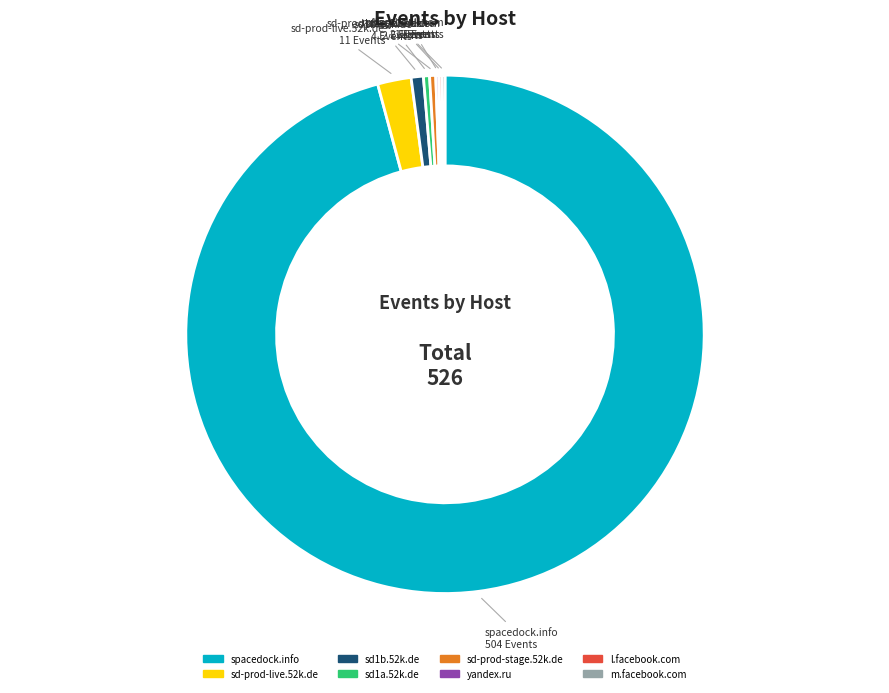

Which slice is the largest?

spacedock.info